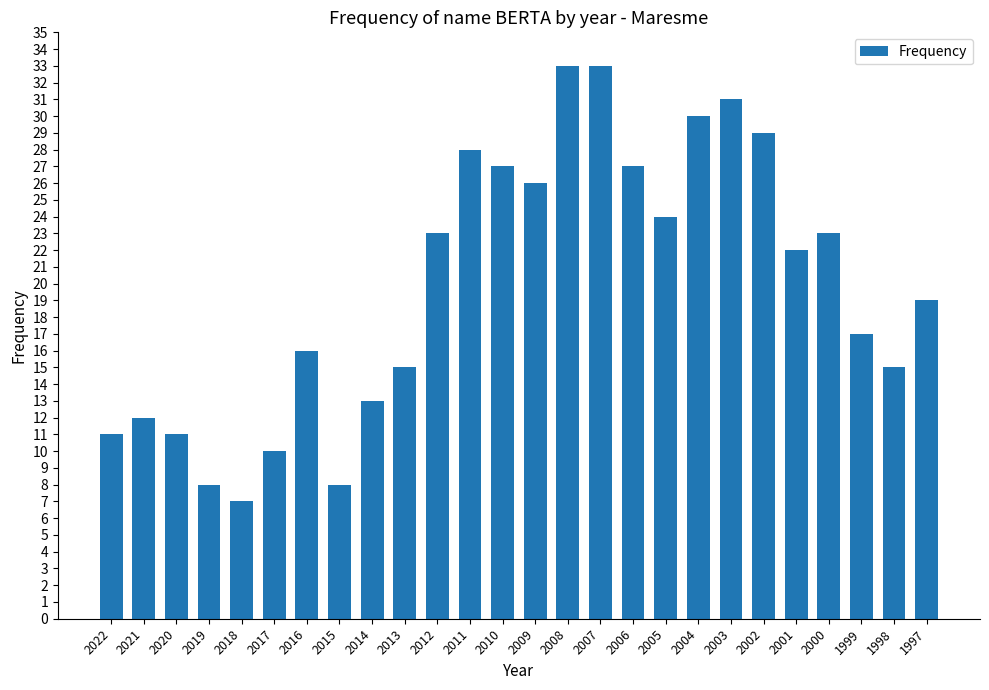

Is it true that the value at 2022 is 11?

True